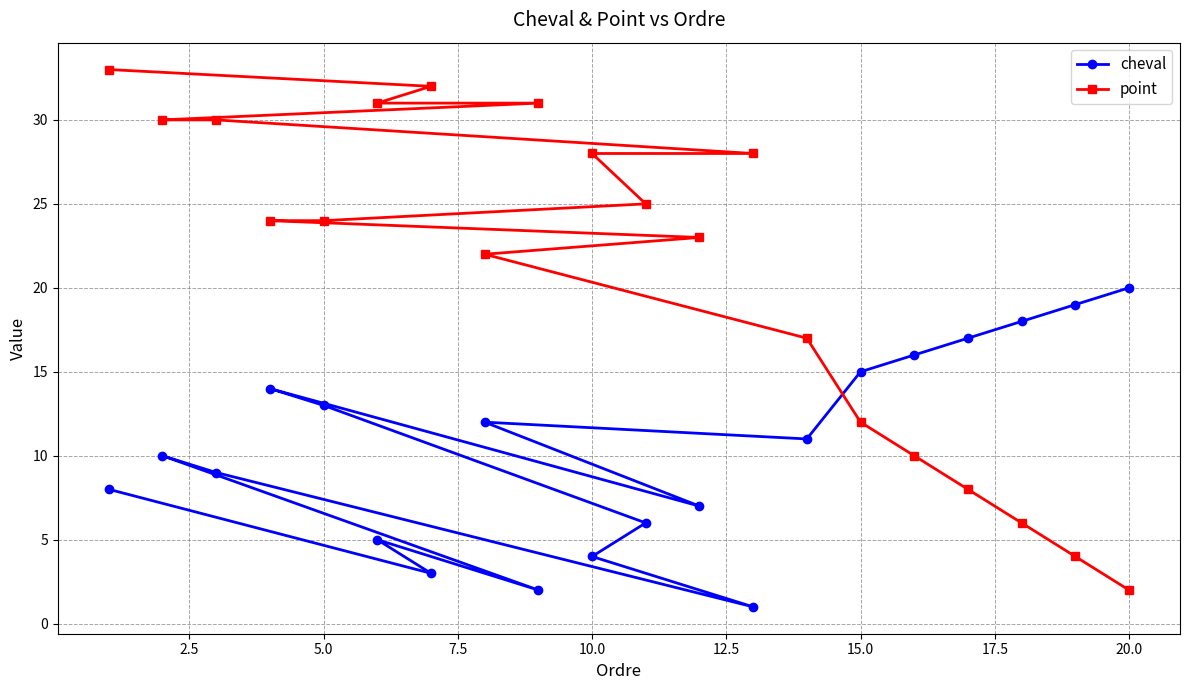

What is the sum of all cheval values?

210